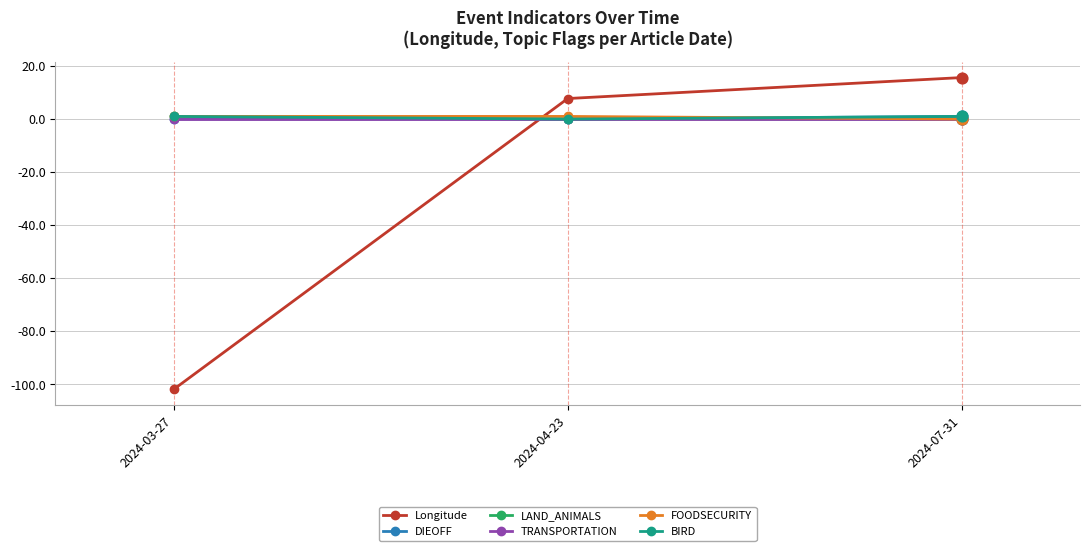

What is the label of the 1st point from the right?

2024-07-31